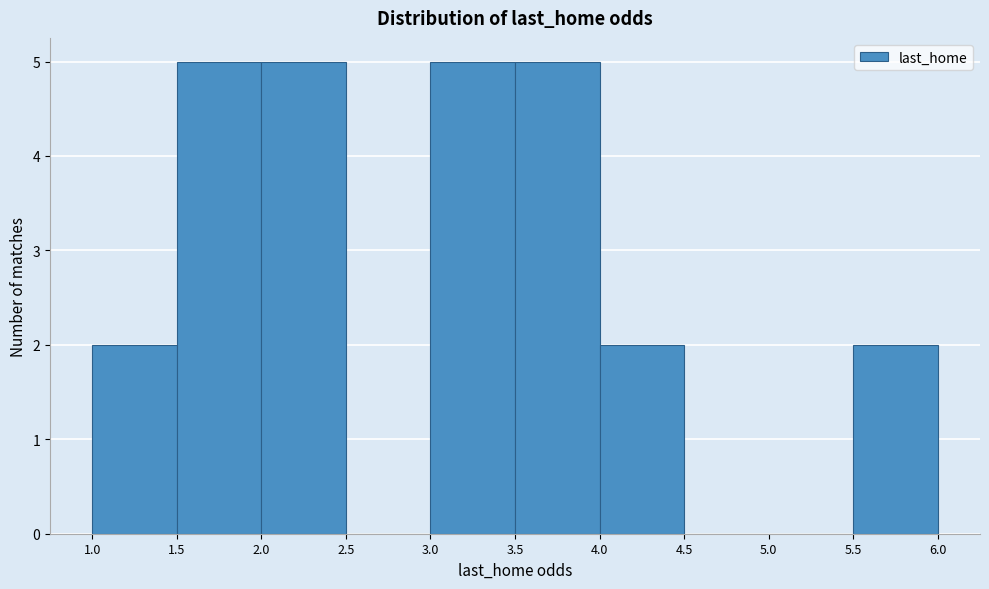

Reading left to right, transcribe this chart: for each bar, give the range it covers on the x-axis and its height. The values are not printed on the chart, so give them approximately, as read against the axis.

1.0 to 1.5: 2
1.5 to 2.0: 5
2.0 to 2.5: 5
2.5 to 3.0: 0
3.0 to 3.5: 5
3.5 to 4.0: 5
4.0 to 4.5: 2
4.5 to 5.0: 0
5.0 to 5.5: 0
5.5 to 6.0: 2